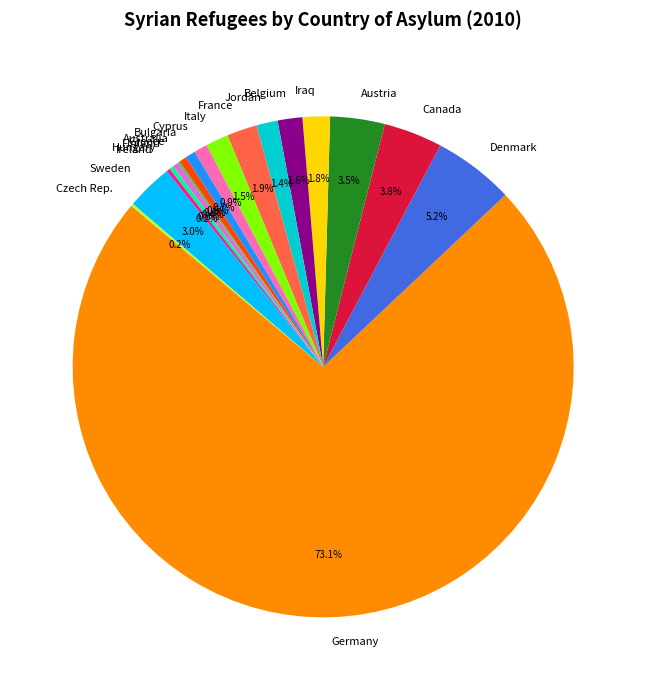

How much of the chart is everything except France?

98.1%